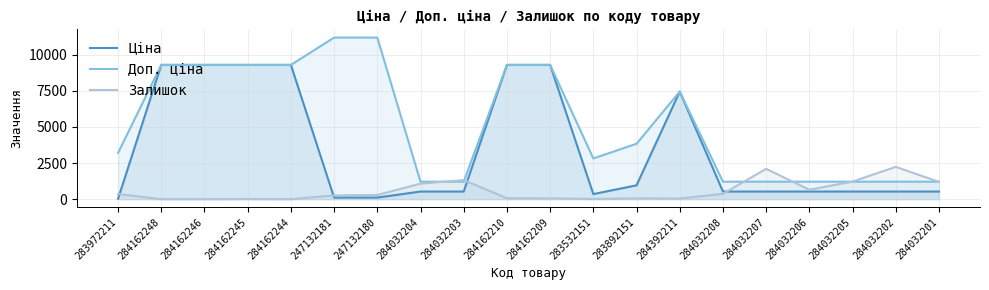

List the series in order of their peak value, highest first.

Доп. ціна, Ціна, Залишок